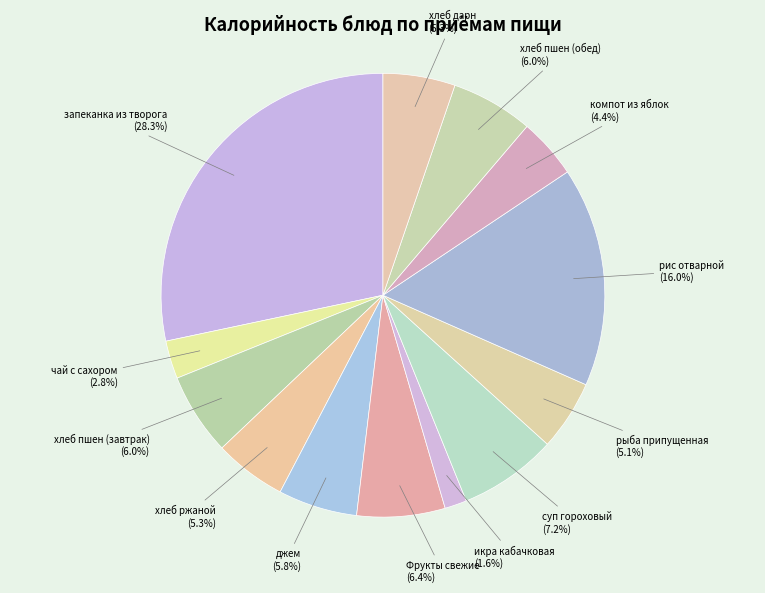

Is the sum of хлеб пшен (завтрак) and компот из яблок greater than half?

No